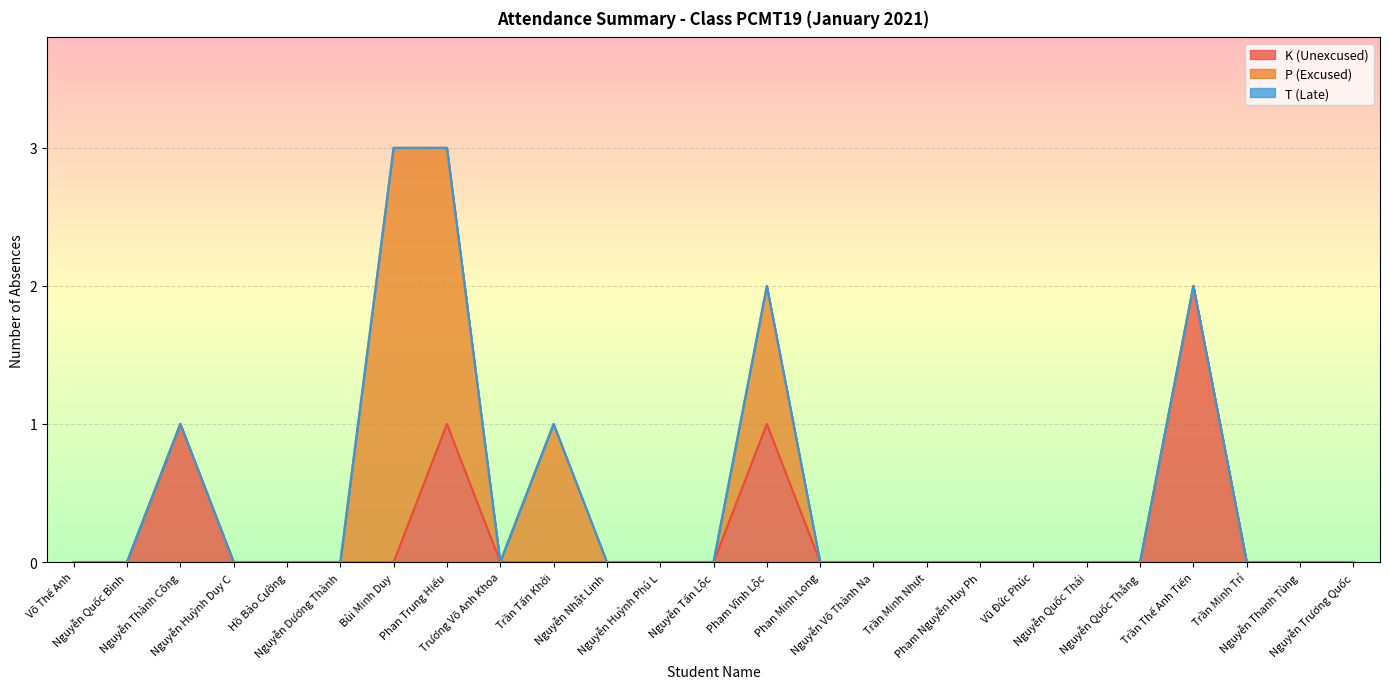

Rank the series at Trần Minh Trí from lowest to highest value.

K (Unexcused), P (Excused), T (Late)